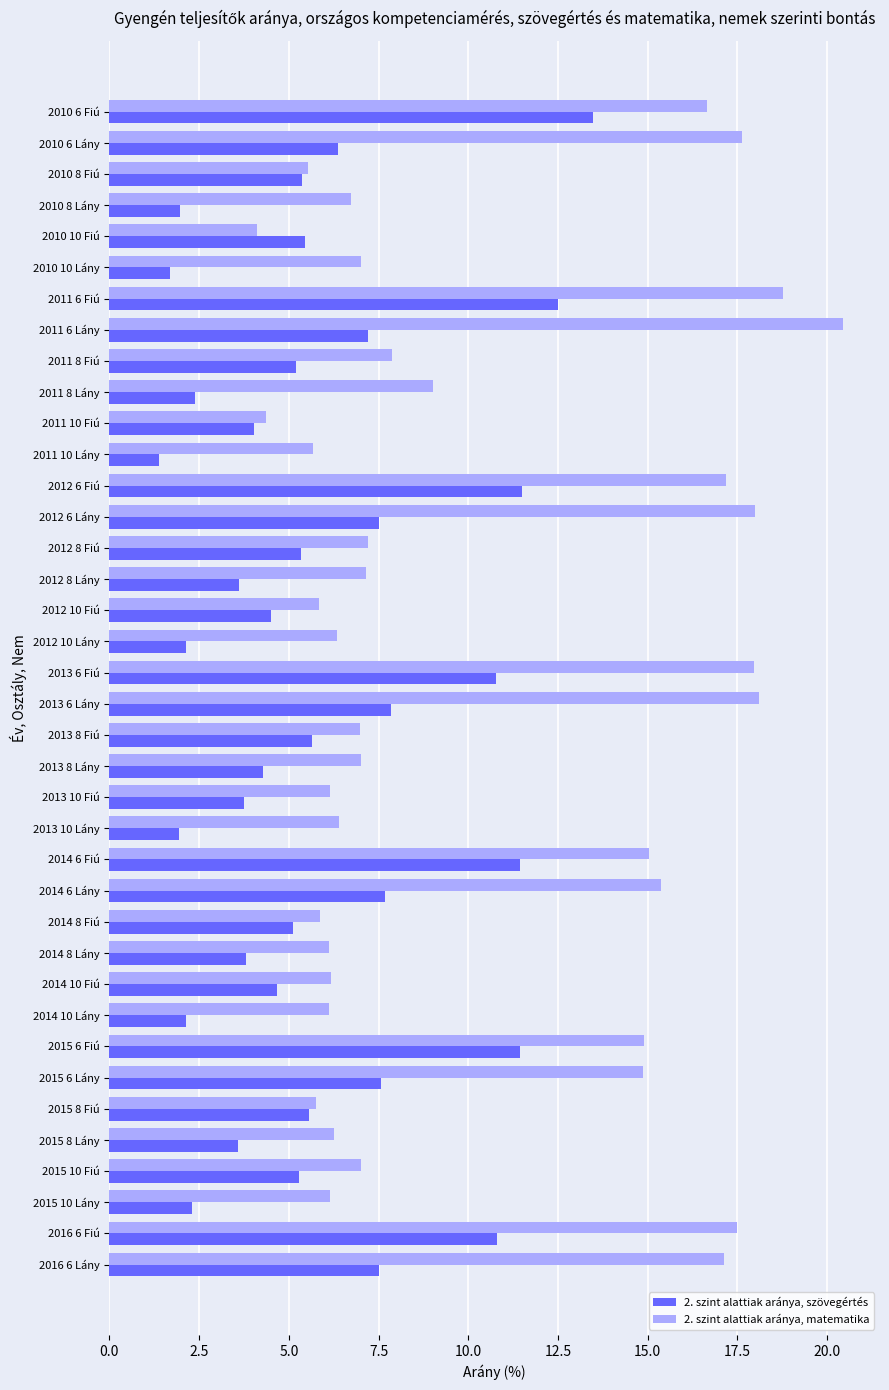

What are all the series names shown in the legend?

2. szint alattiak aránya, szövegértés, 2. szint alattiak aránya, matematika